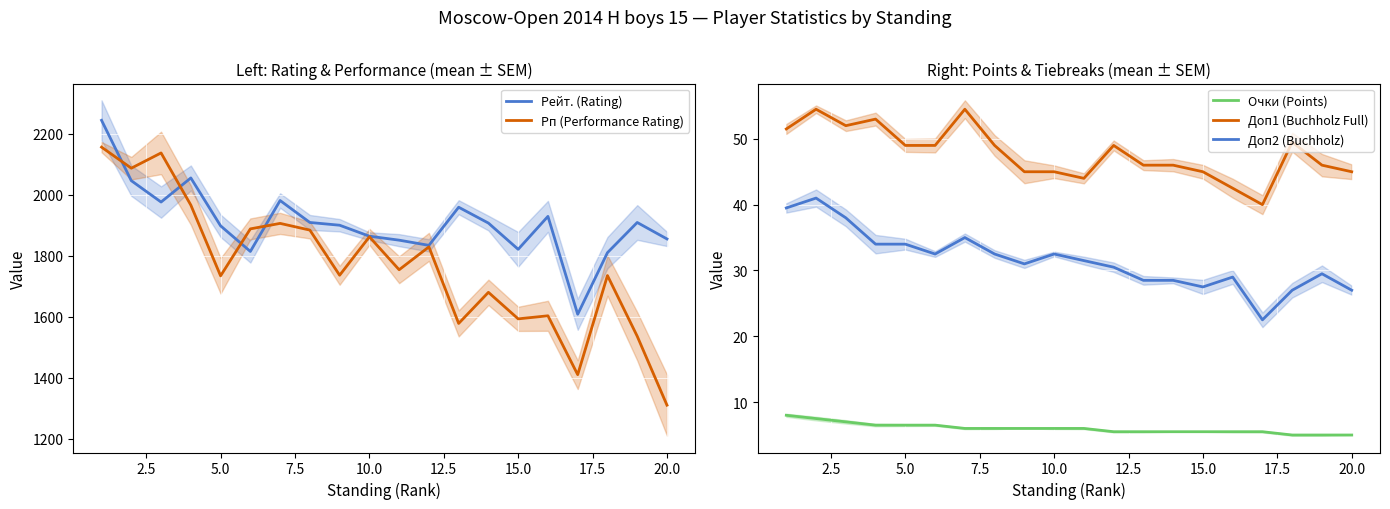

What is the lowest value of the Рп (Performance Rating) series?

1310